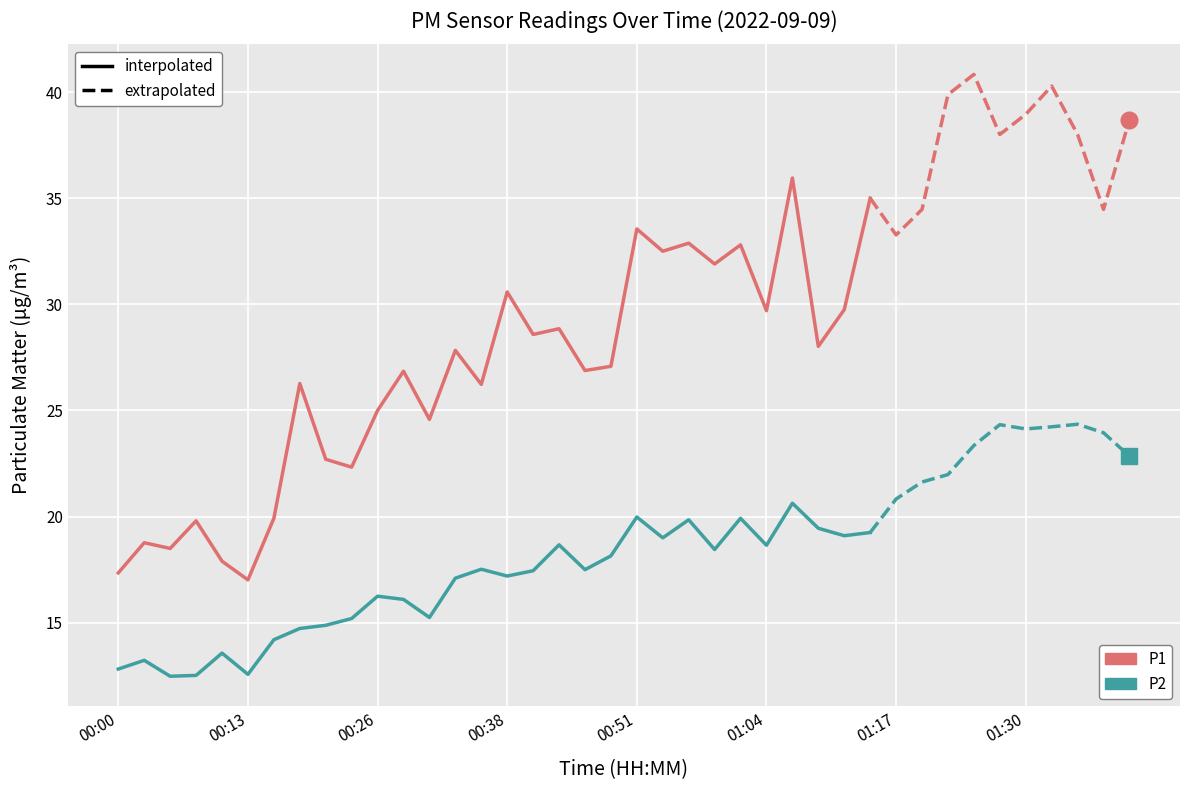

Which series has the widest spread of values?

P1